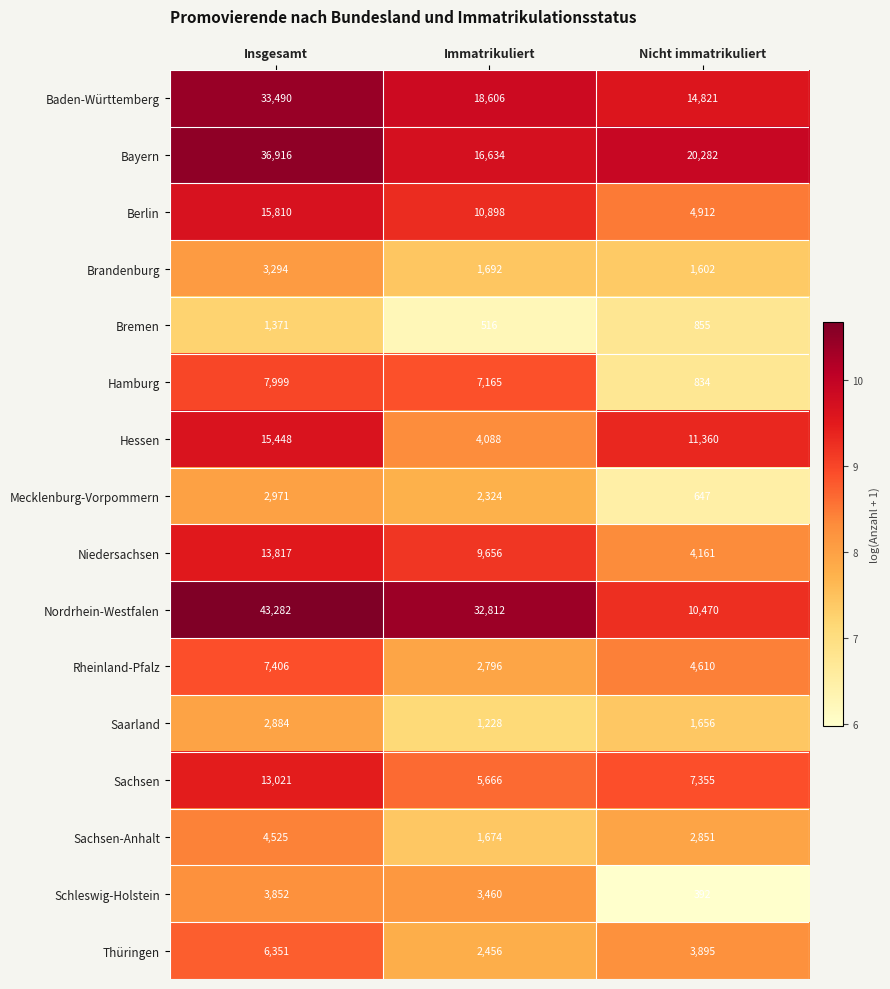

Where is Rheinland-Pfalz nearest to the value 5101?

Nicht immatrikuliert